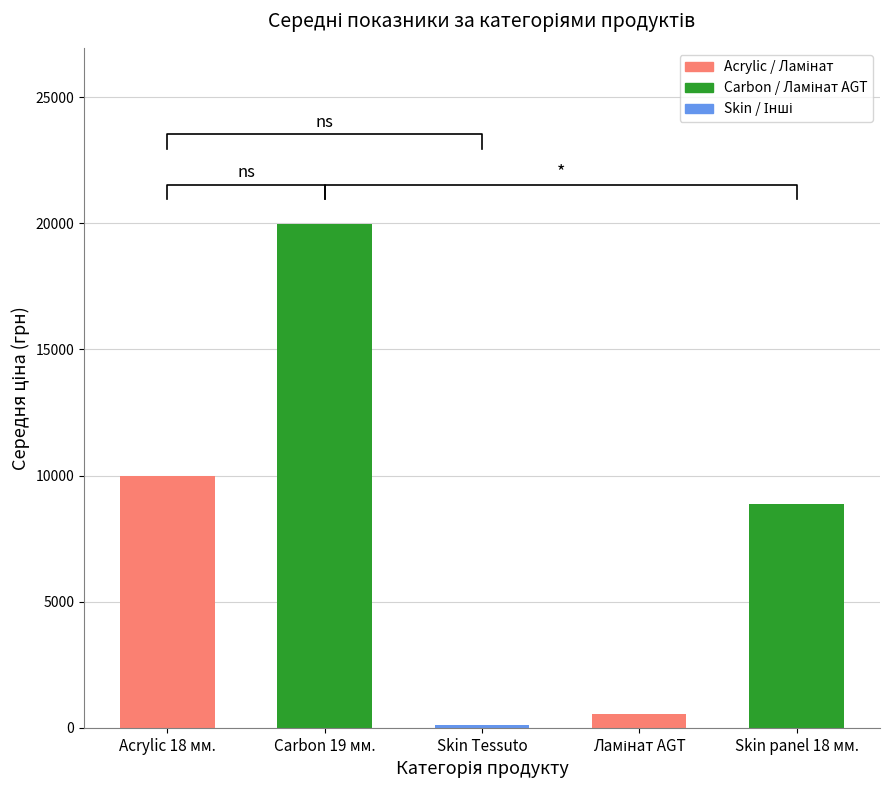

The value at Ламінат AGT is 539.0. True or false?

True